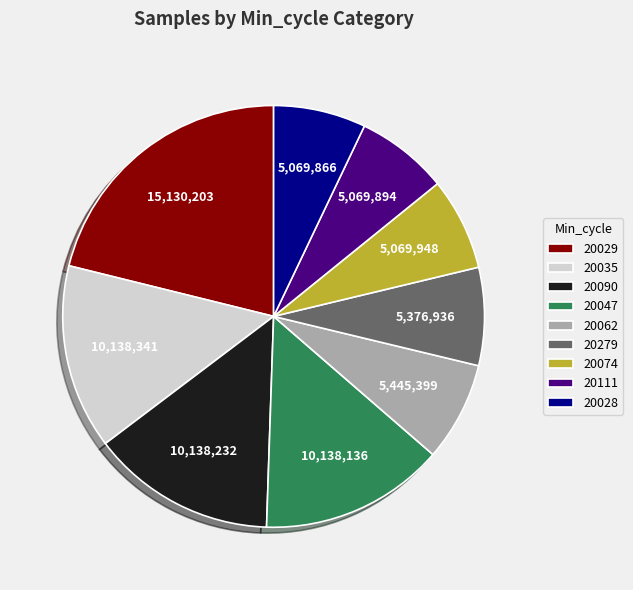

Does 20279 represent more than half of the total?

No